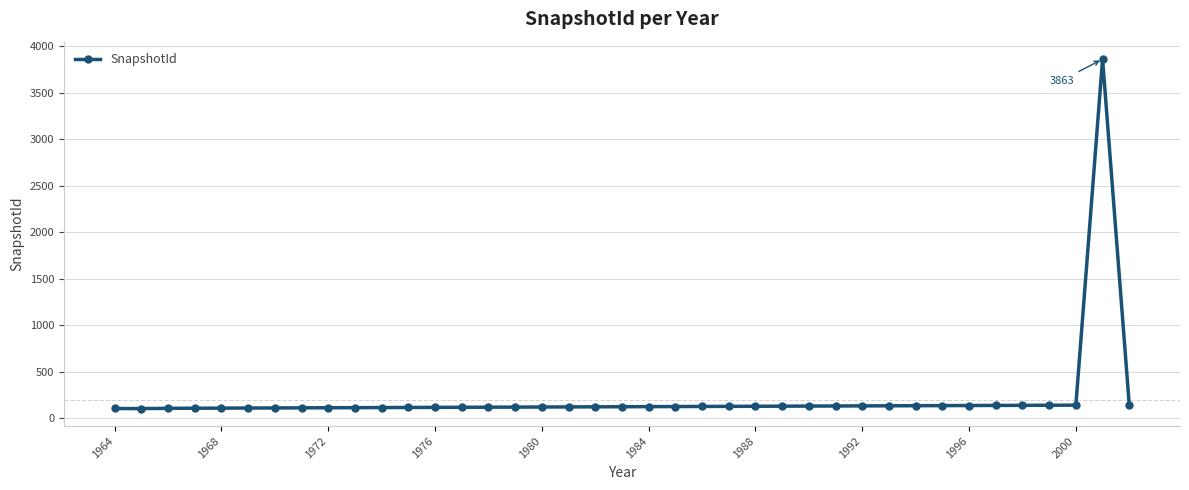

What is the value of the 34th point from the left?

137